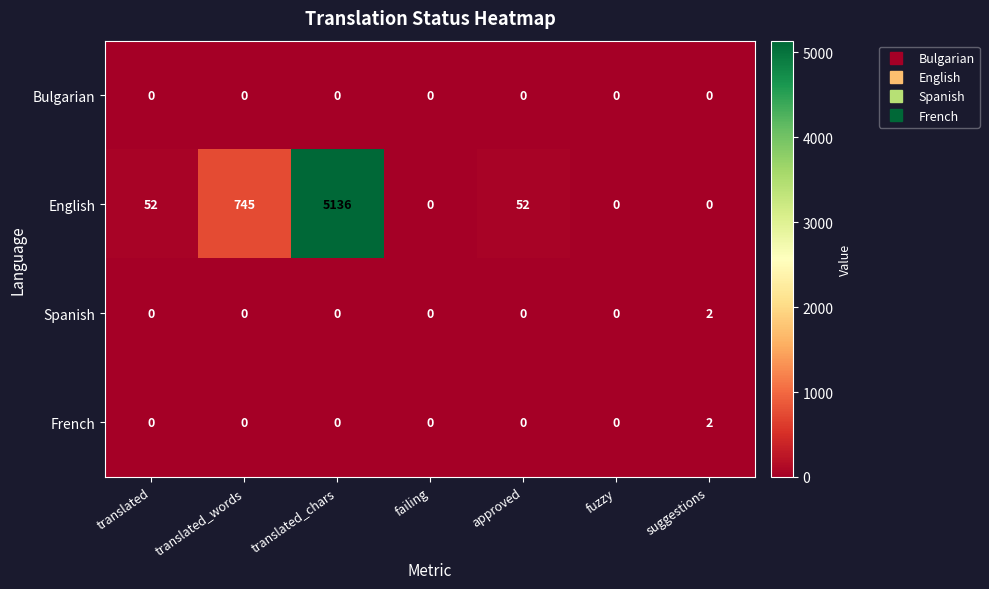

The value of Bulgarian at approved is 0. True or false?

True